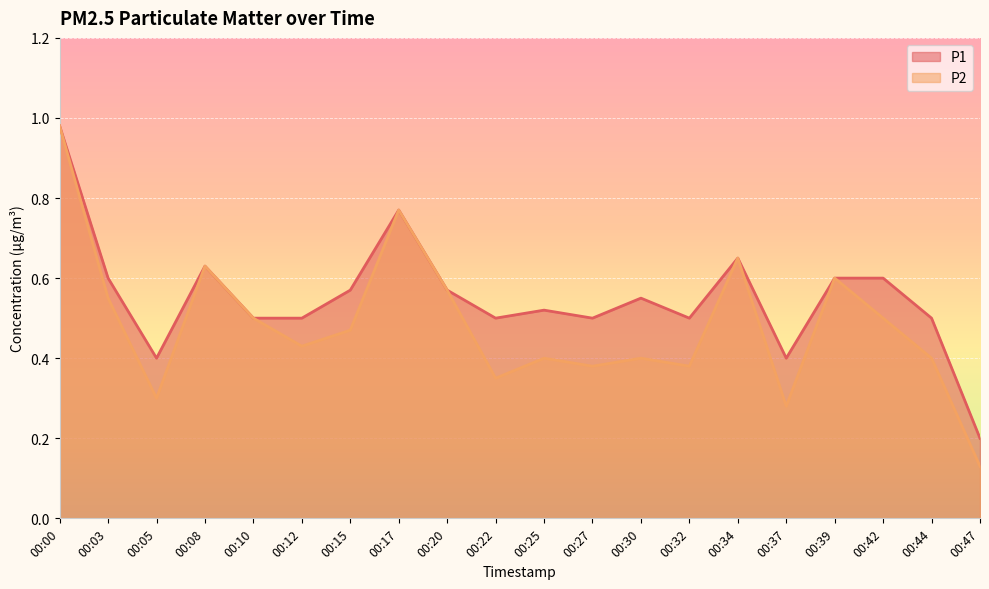

Rank the series by their maximum value, from lowest to highest.

P1, P2